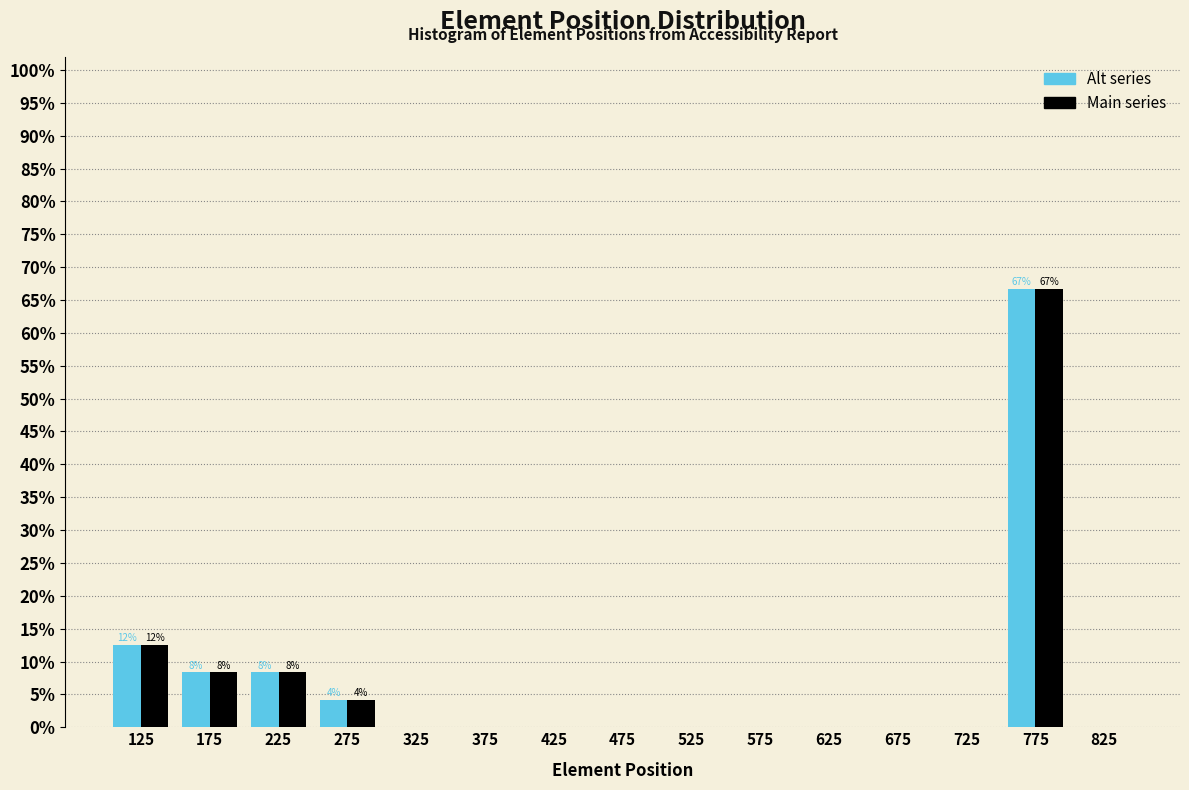

In the Alt series series, which range on the x-axis has the tallest bar?

750 to 800